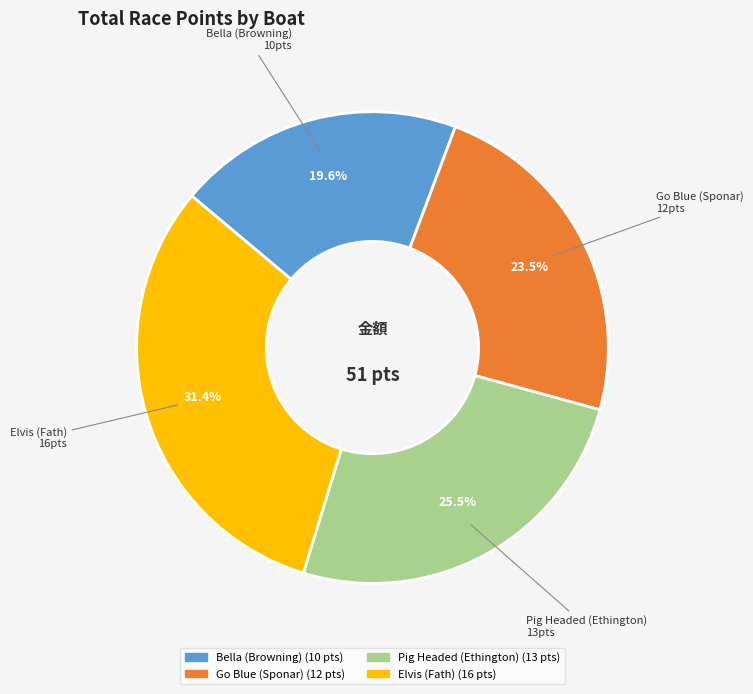

To the nearest percent, what is the average slice percentage?

25%